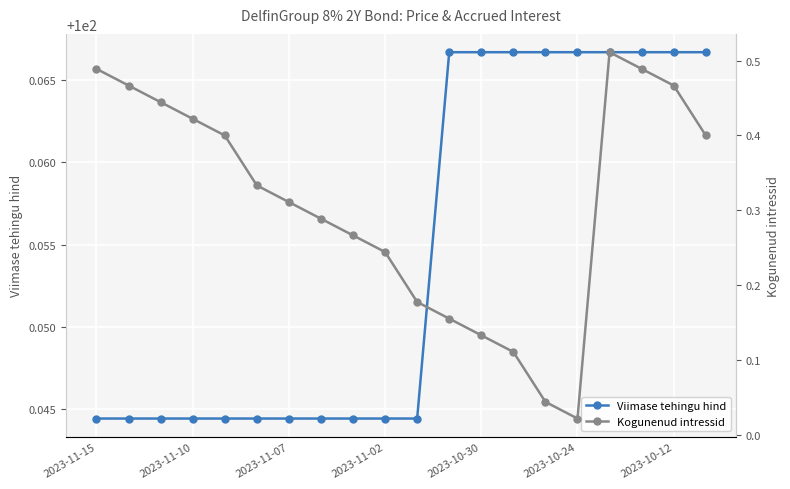

What position from the left is 17?

18